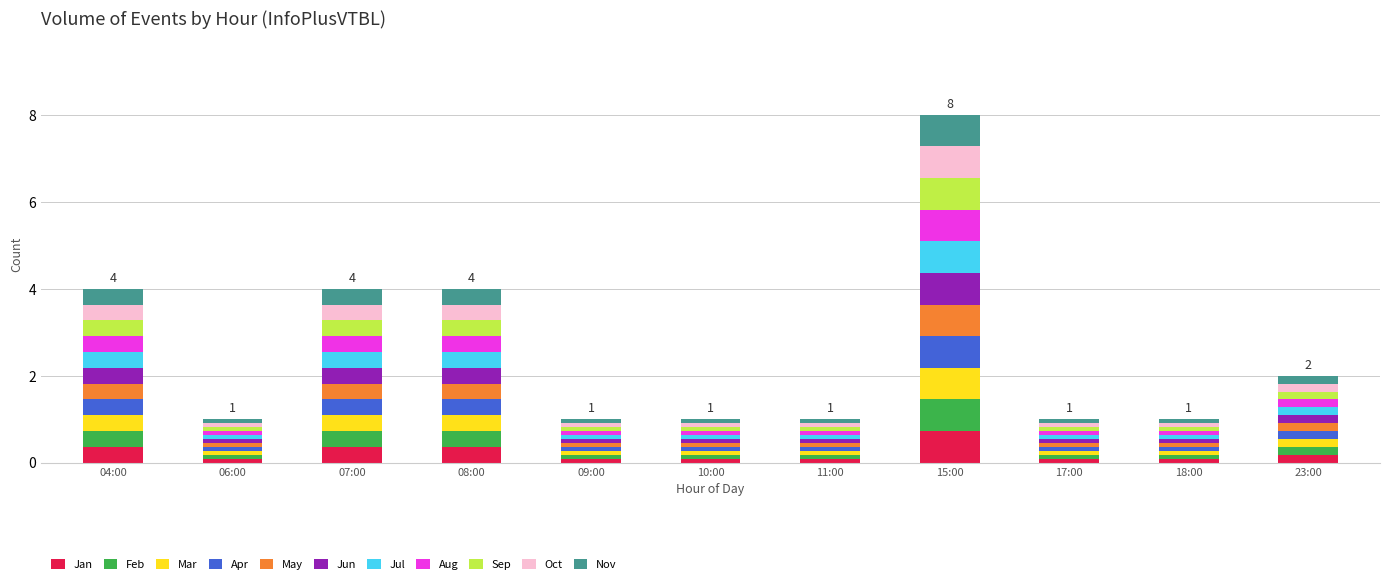

Does the chart contain any negative values?

No